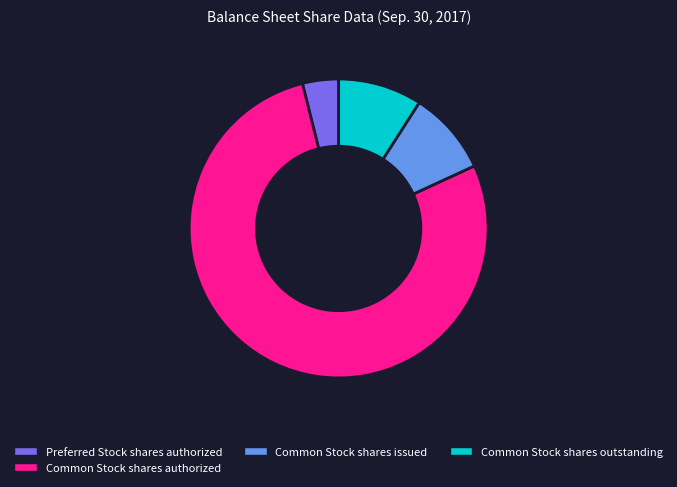

Is the sum of Common Stock shares outstanding and Common Stock shares authorized greater than half?

Yes